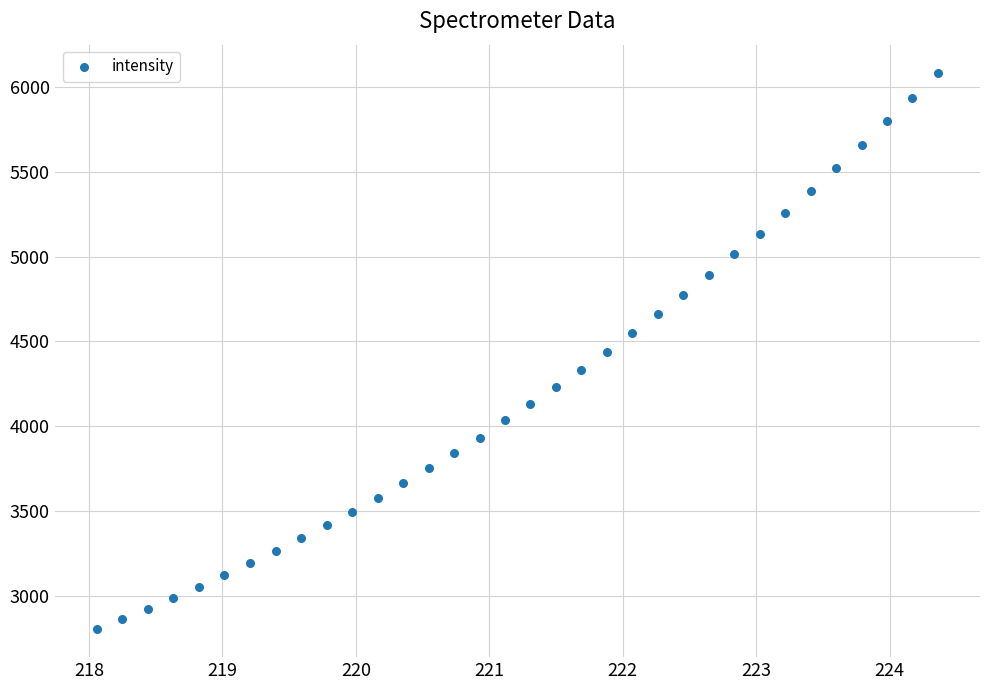

What is the range of X values (max minus min)?

6.3